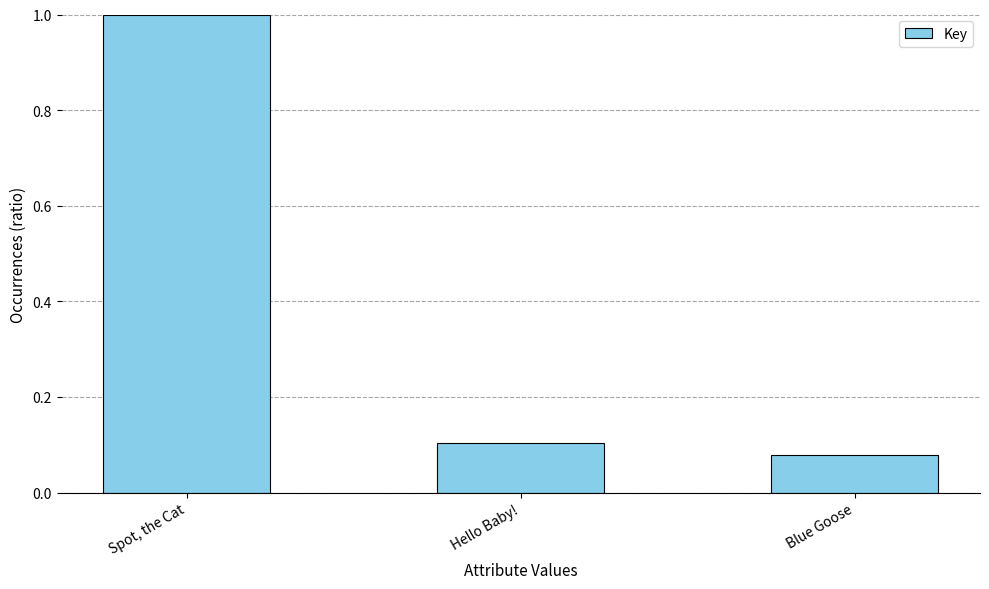

Where is the data nearest to the value 0?

Blue Goose